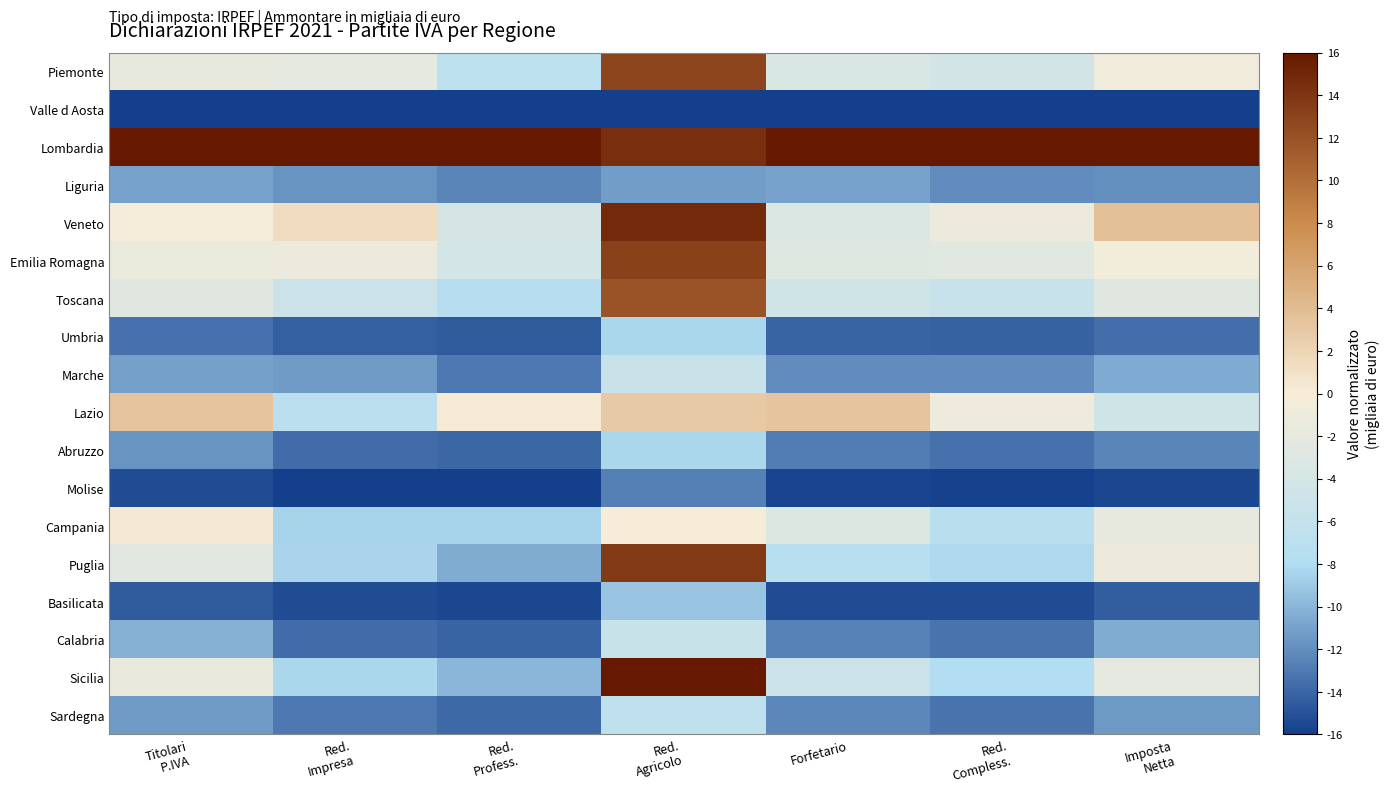

What is the total value across all series at Red.
Agricolo?

17.0